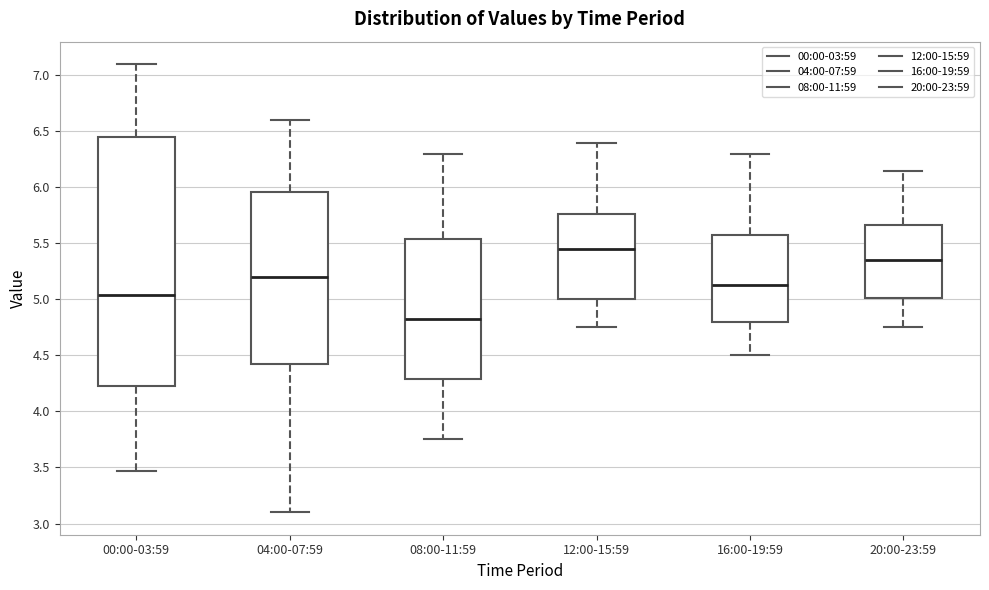

Which box's median line is the lowest?

08:00-11:59